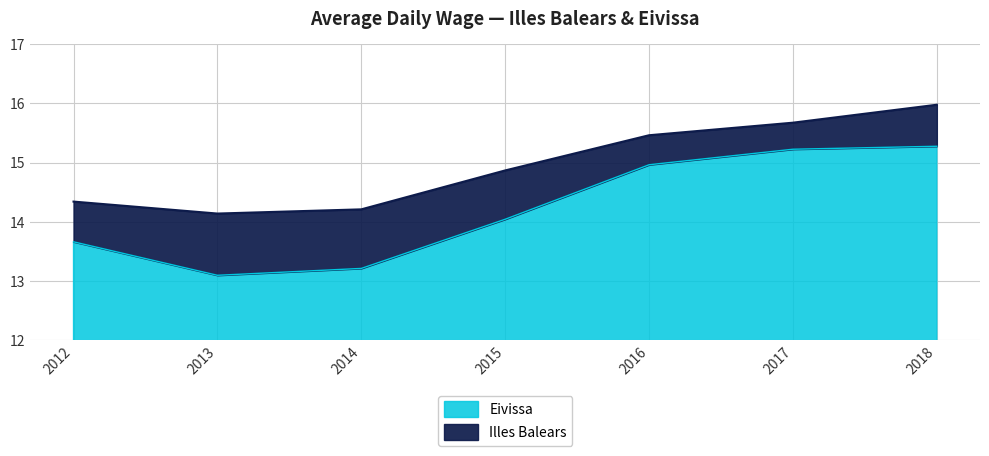

True or false: Illes Balears and Eivissa intersect in this chart.

False